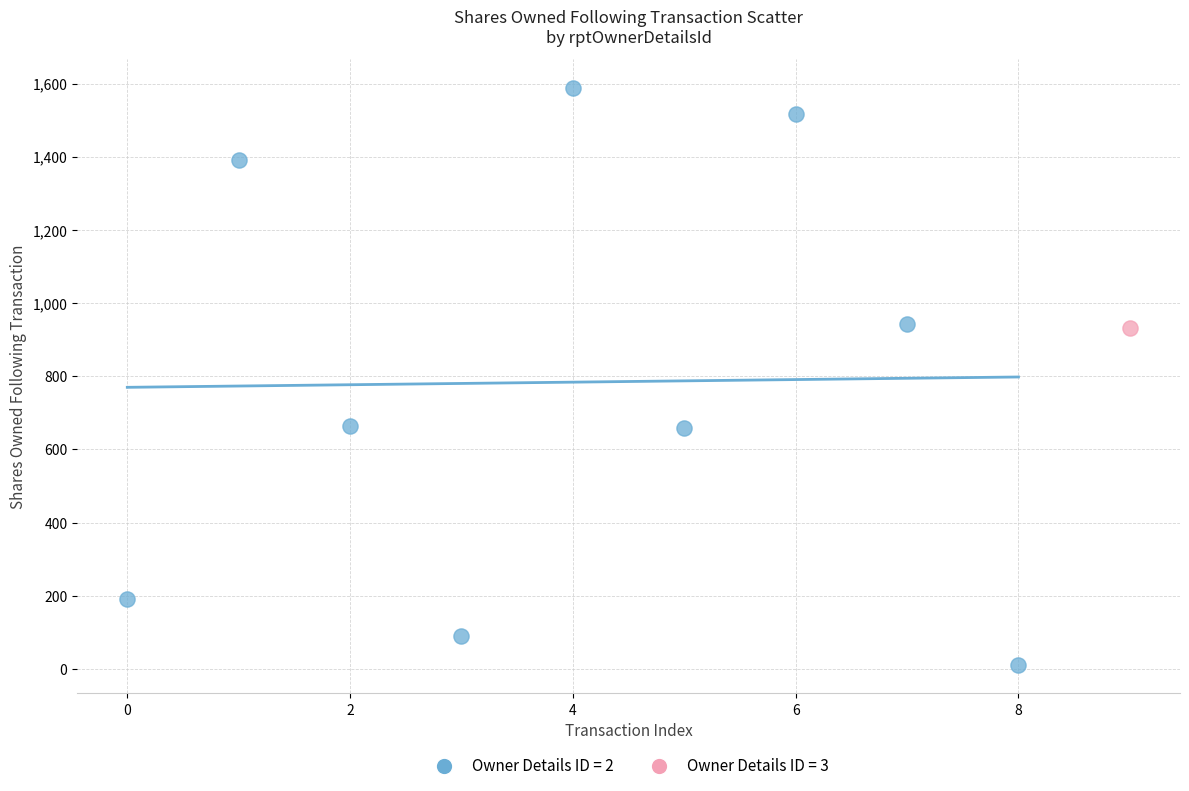

What are all the series names shown in the legend?

Owner Details ID = 2, Owner Details ID = 3